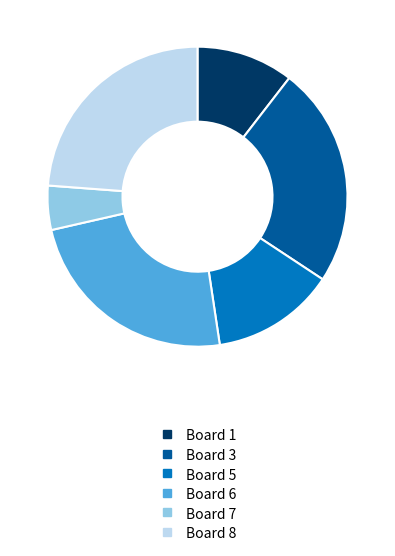

Count the number of slices in the pie.

6